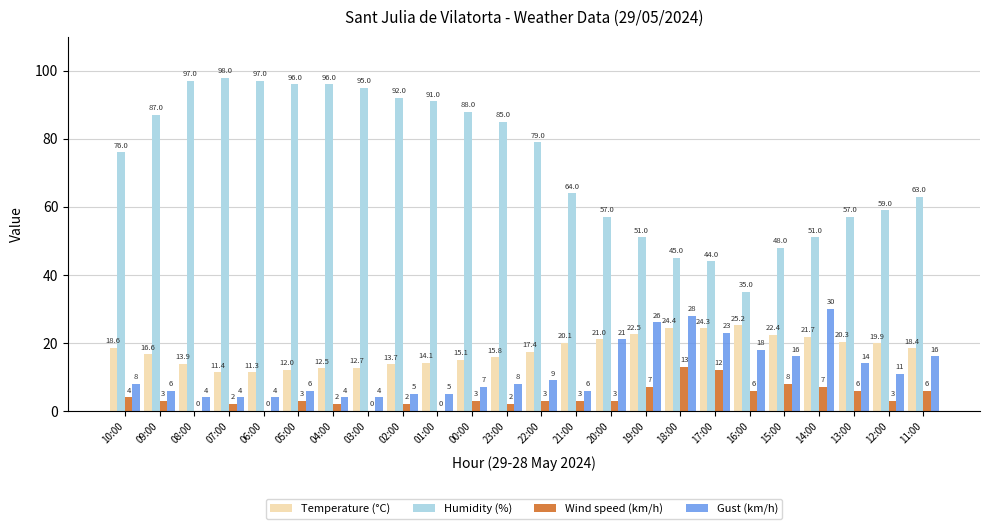

What is the total value across all series at 17:00?

103.3